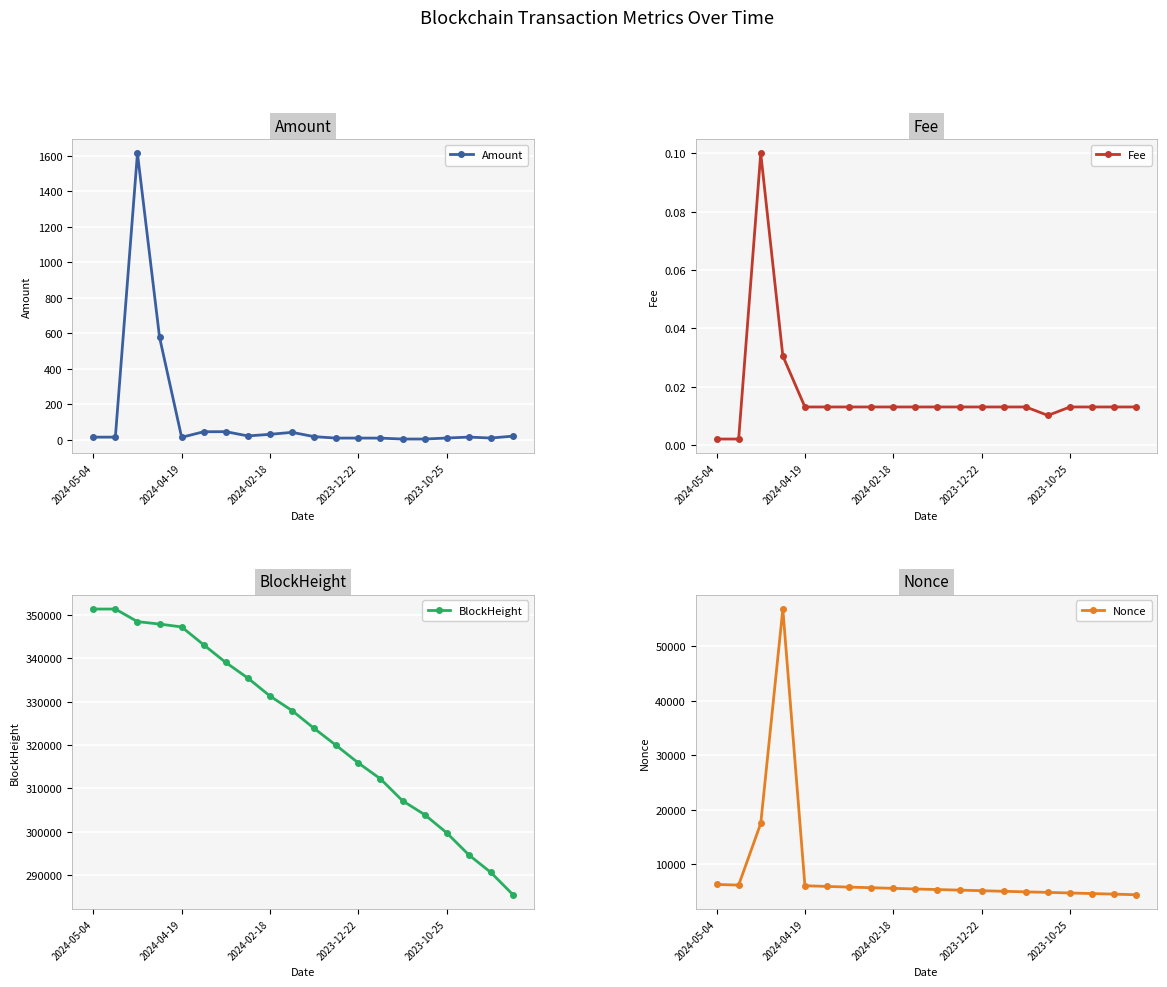

Count the number of data series in this chart.

4